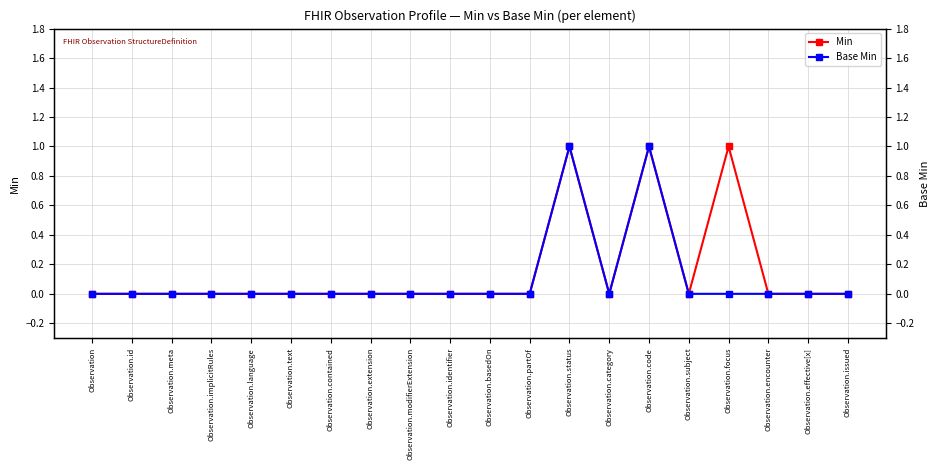

What are all the series names shown in the legend?

Min, Base Min